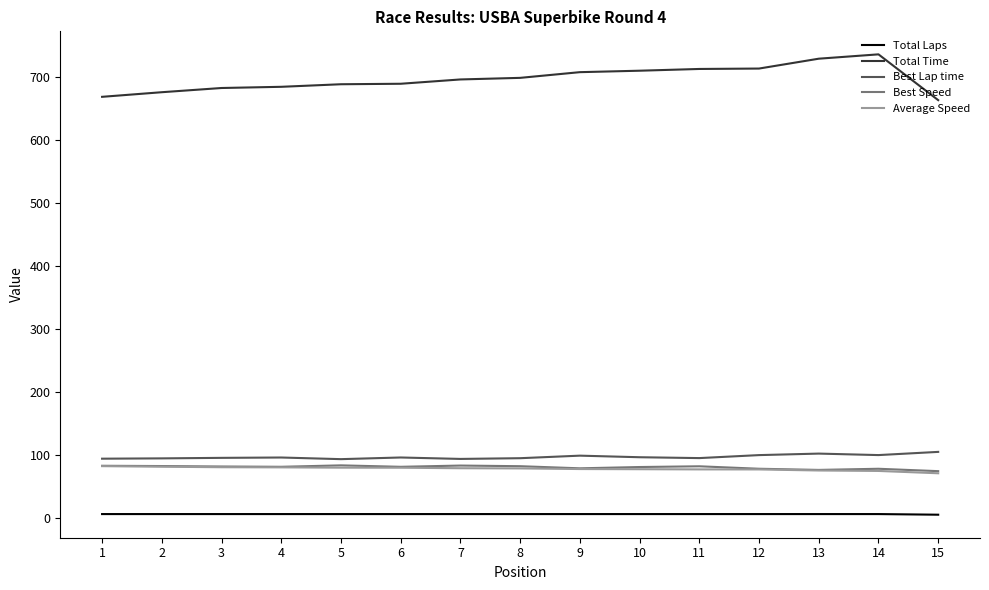

What are all the series names shown in the legend?

Total Laps, Total Time, Best Lap time, Best Speed, Average Speed